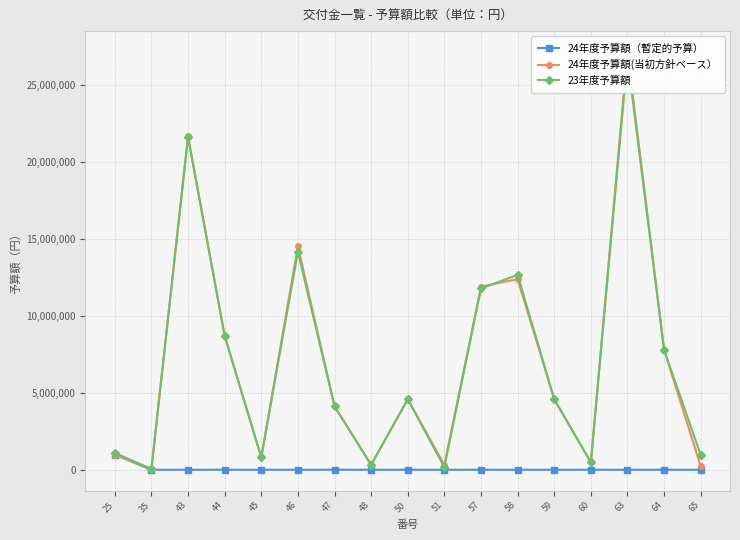

Reading left to right, transcribe all the data shown in this chart.

24年度予算額（暫定的予算）: 25=980000	35=0	43=0	44=0	45=0	46=0	47=0	48=0	50=0	51=0	57=0	58=0	59=0	60=0	63=0	64=0	65=0
24年度予算額(当初方針ベース）: 25=980000	35=48000	43=21672000	44=8702000	45=800000	46=14525000	47=4122000	48=320000	50=4580000	51=320000	57=11886000	58=12381000	59=4580000	60=480000	63=27130000	64=7786000	65=240000
23年度予算額: 25=1097000	35=48000	43=21589000	44=8702000	45=800000	46=14165000	47=4122000	48=320000	50=4580000	51=160000	57=11775000	58=12656000	59=4580000	60=480000	63=26737000	64=7786000	65=960000